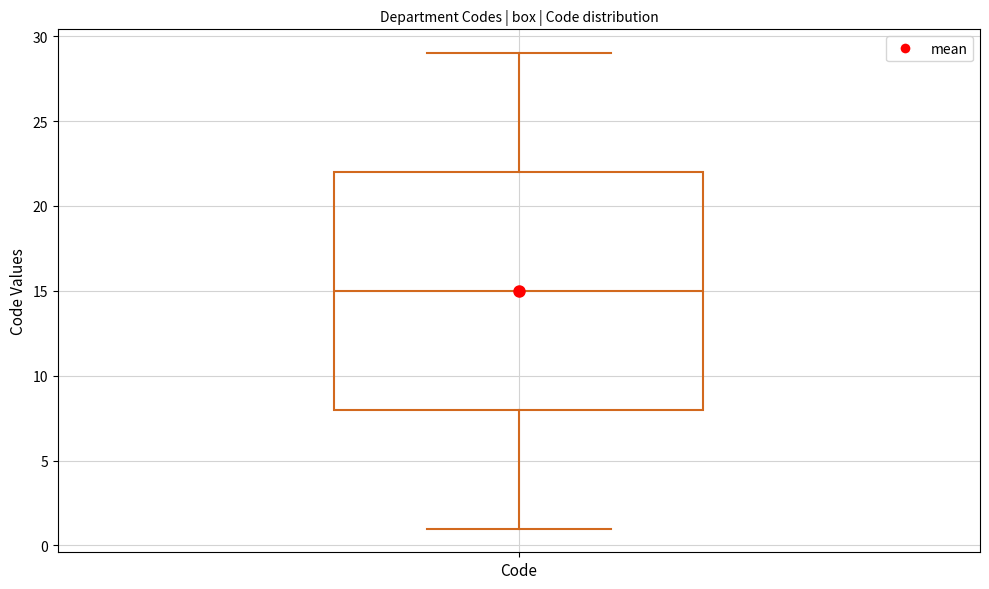

Read this box plot against the y-axis: the position of the median line, the range covered by the box, and the ends of both whiskers. The values are not printed on the chart, so give them approximately, as read against the axis.

median 15, box 8 to 22, whiskers 1 to 29